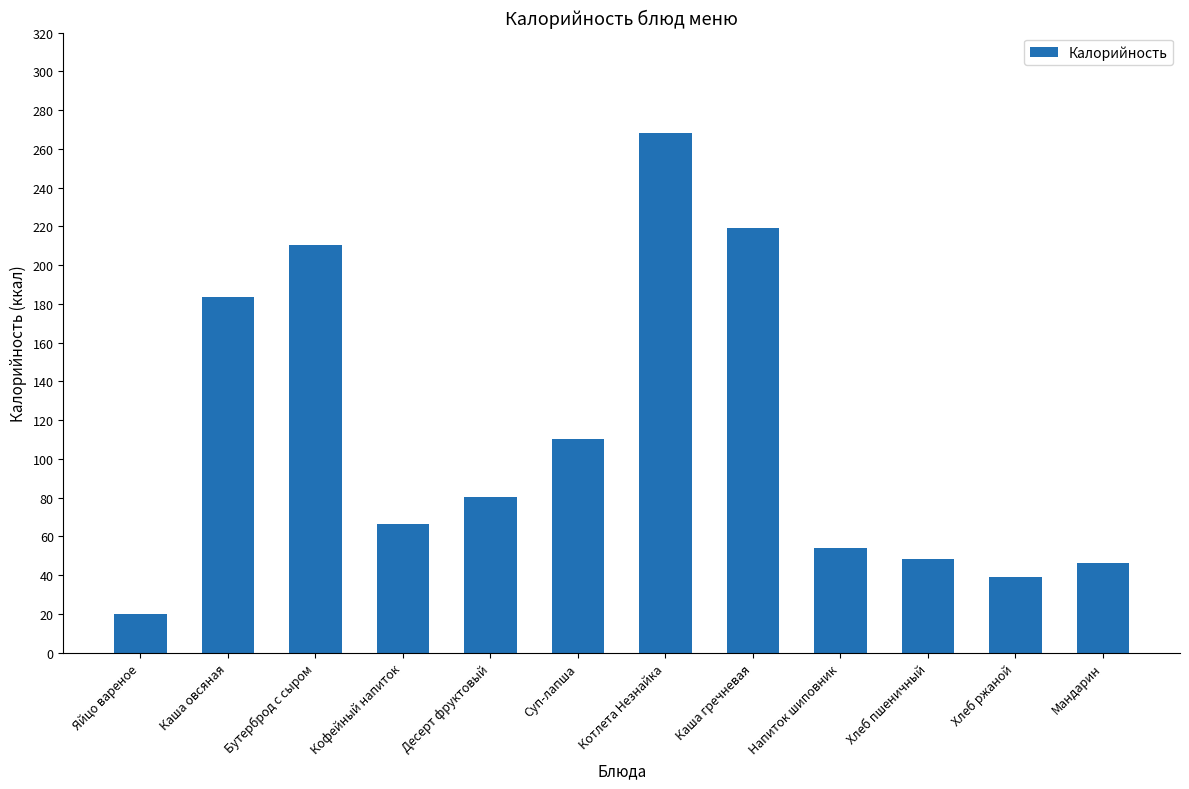

What position from the left is Мандарин?

12